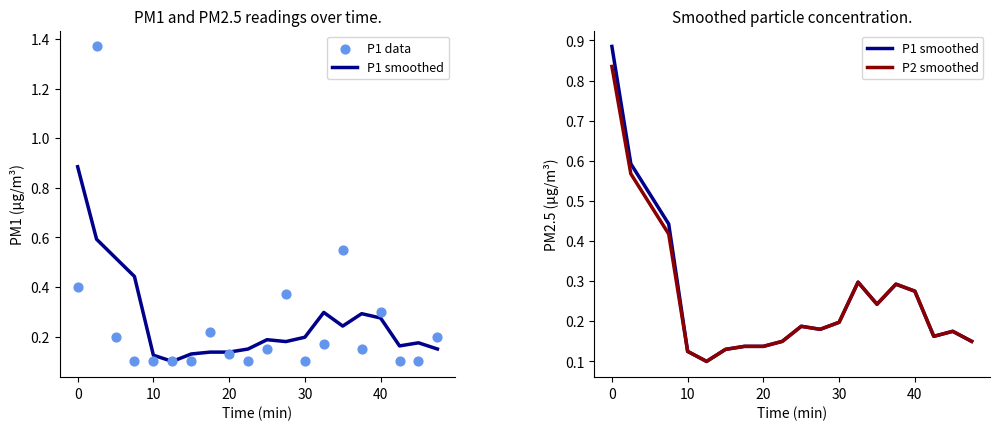

Which series has the largest Y range (max minus min)?

P1 data